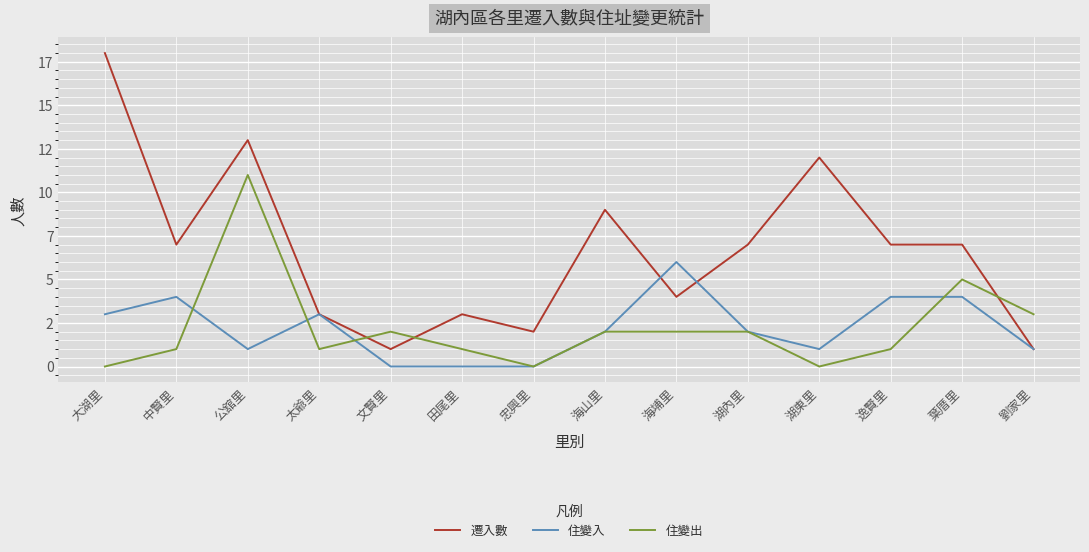

The 遷入數 series shows 9 at 海山里. True or false?

True